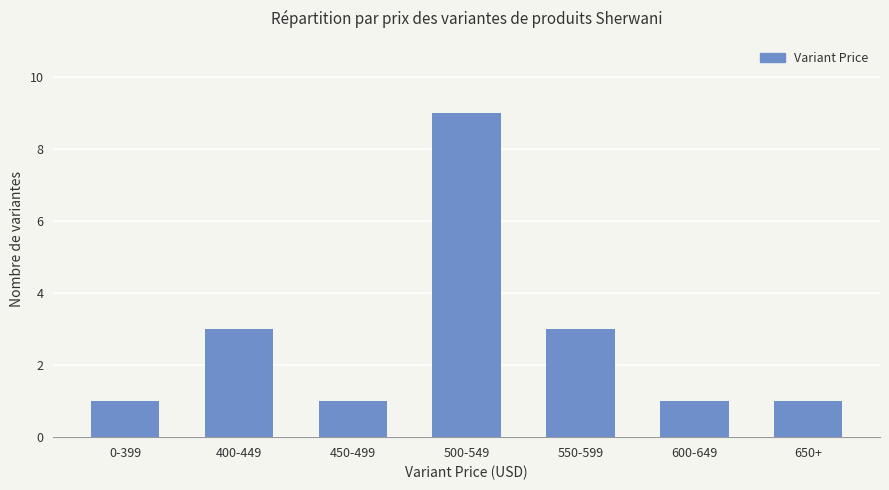

Which has a higher value, 400-449 or 600-649?

400-449